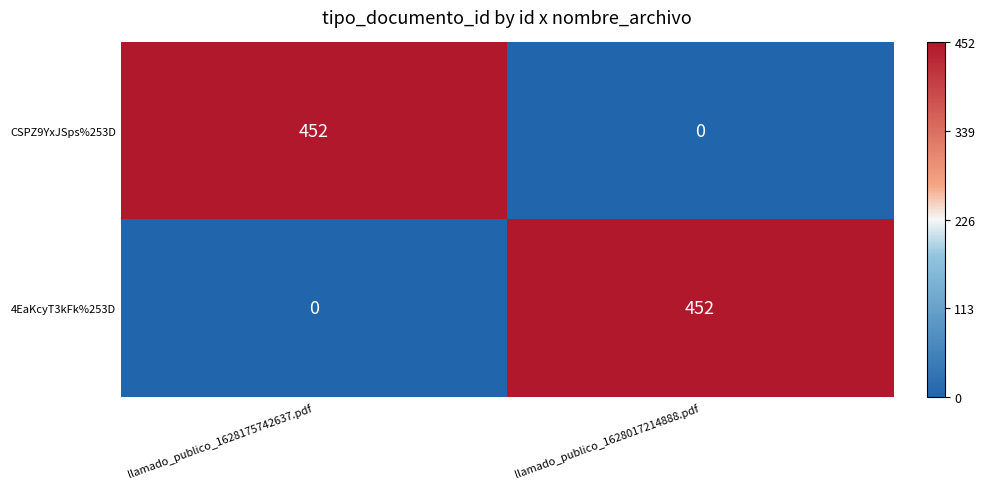

The value of CSPZ9YxJSps%253D at llamado_publico_1628017214888.pdf is 0. True or false?

True